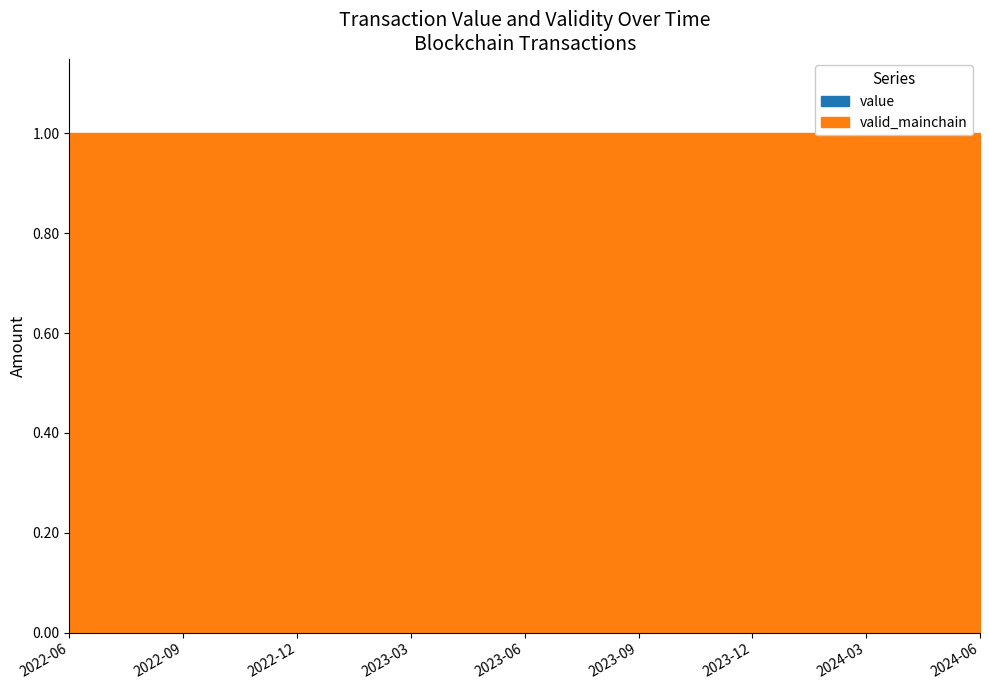

Reading left to right, list all the values displayed in this chart.

value: 0.2	0.2	0.2	0.2	0.2	0.2	0.2	0.2	0.2	0.2	0.2	0.2	0.2	0.2	0.2	0.2	0.2	0.2	0.2	0.2	0.2	0.2	0.2	0.2	0.2
valid_mainchain: 1.0	1.0	1.0	1.0	1.0	1.0	1.0	1.0	1.0	1.0	1.0	1.0	1.0	1.0	1.0	1.0	1.0	1.0	1.0	1.0	1.0	1.0	1.0	1.0	1.0